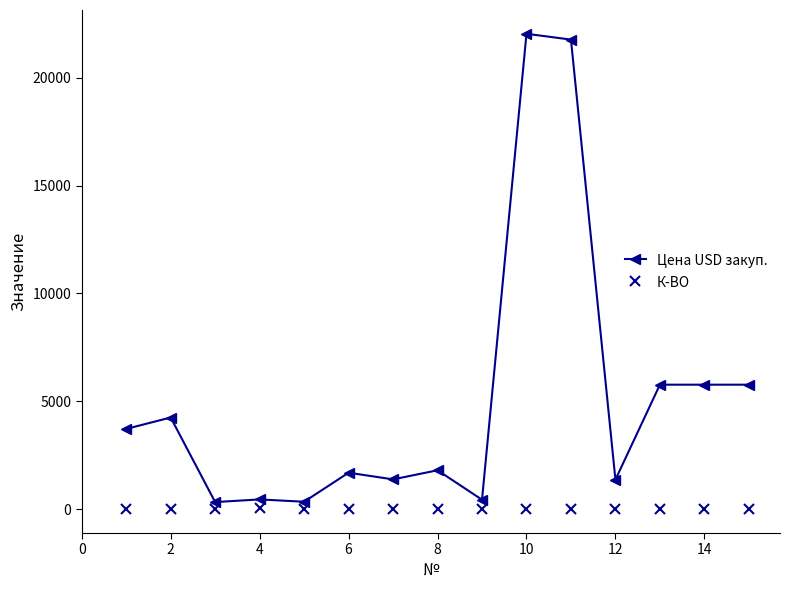

Count the number of data series in this chart.

2